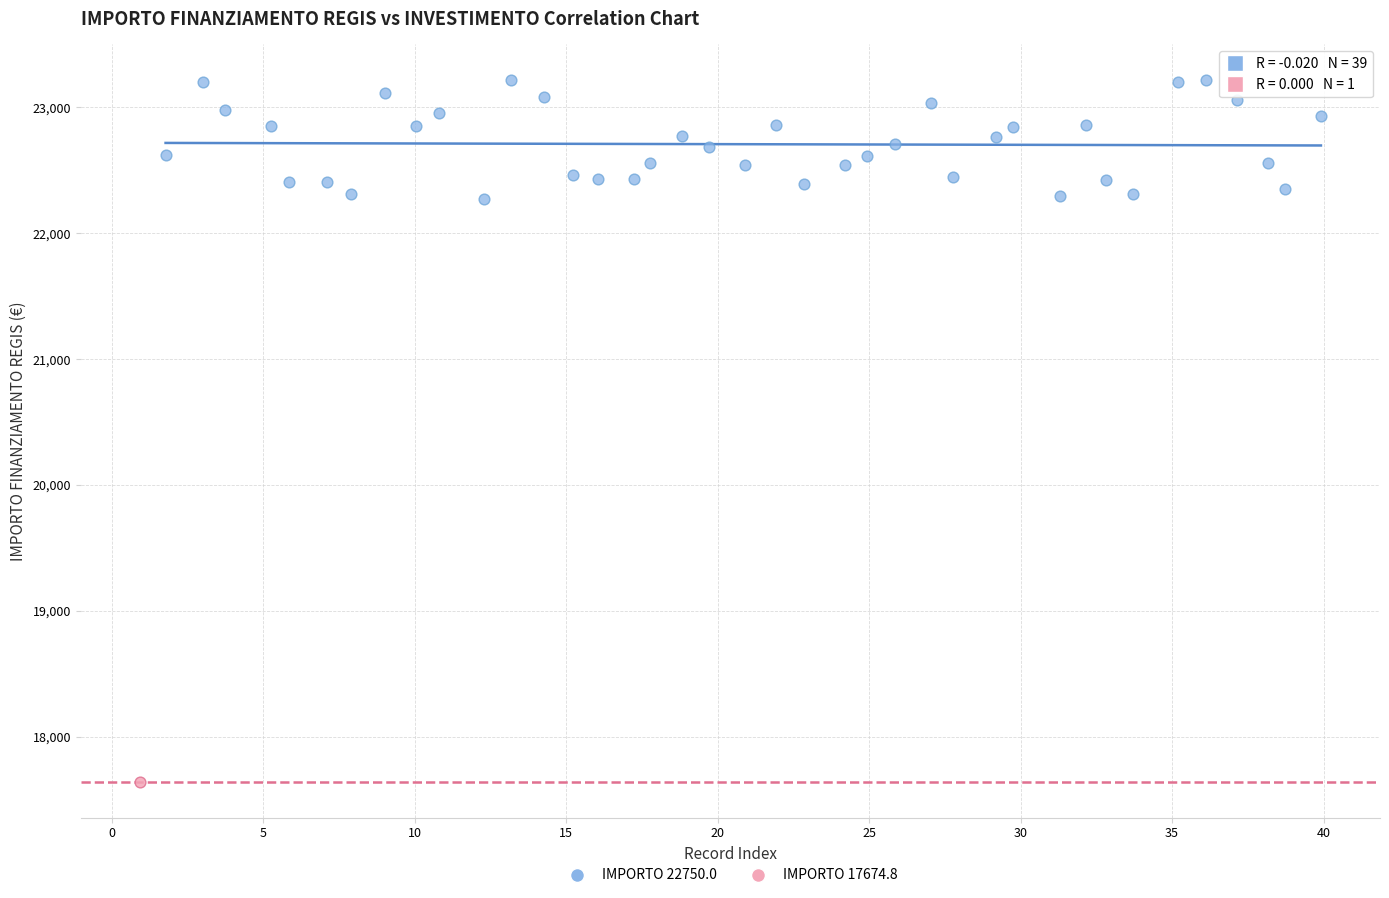

What are all the series names shown in the legend?

IMPORTO 22750.0, IMPORTO 17674.8